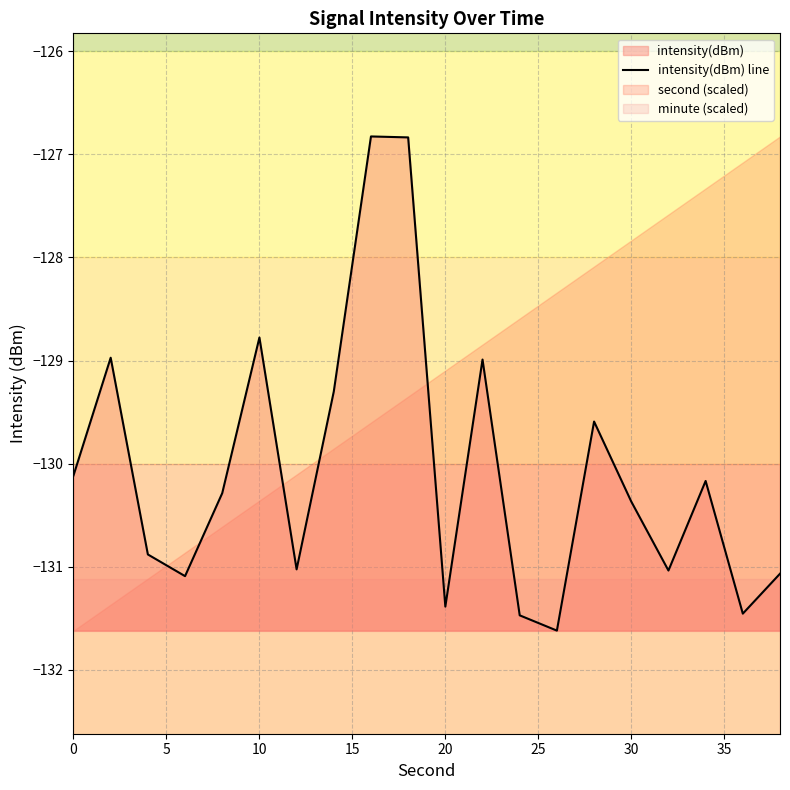

How many points are lower than both their immediate neighbors (excluding endpoints)?

6